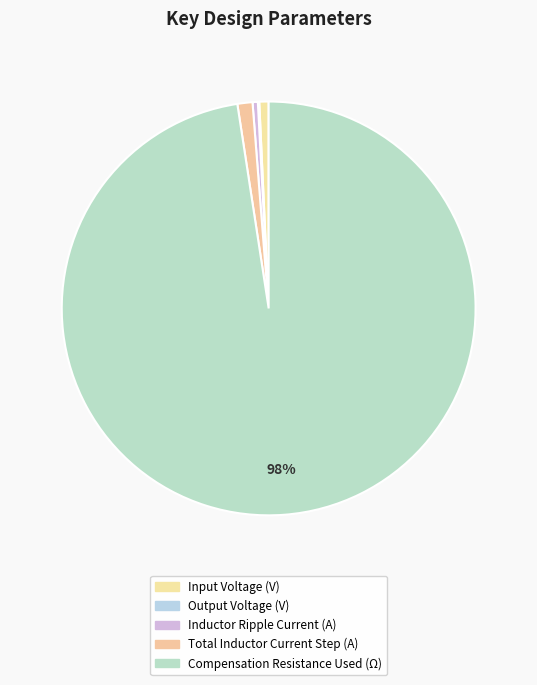

Is Compensation Resistance Used (Ω) the majority of the pie?

Yes